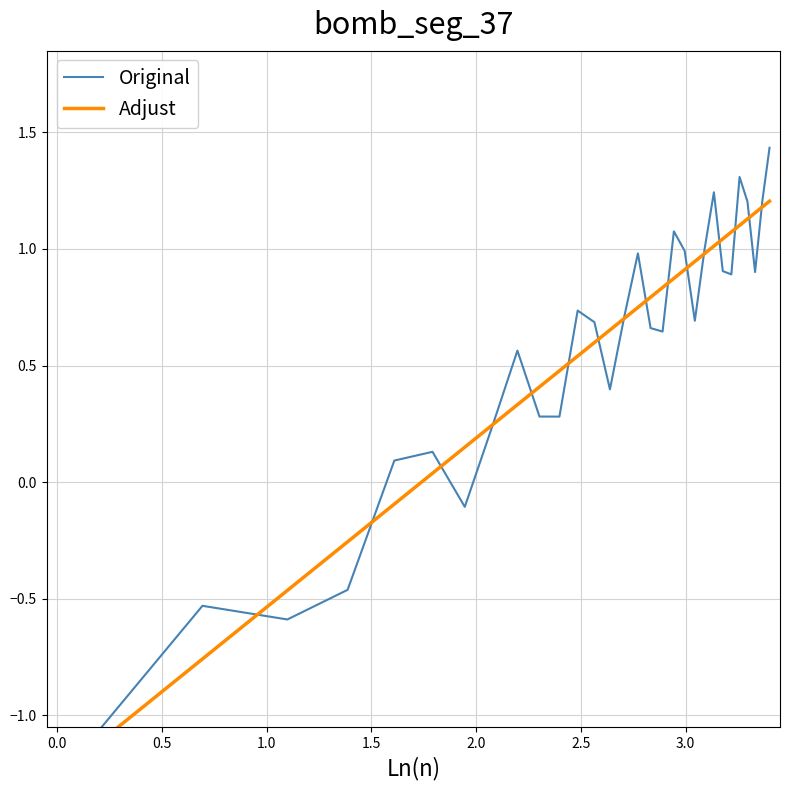

How many lines are shown in the chart?

2